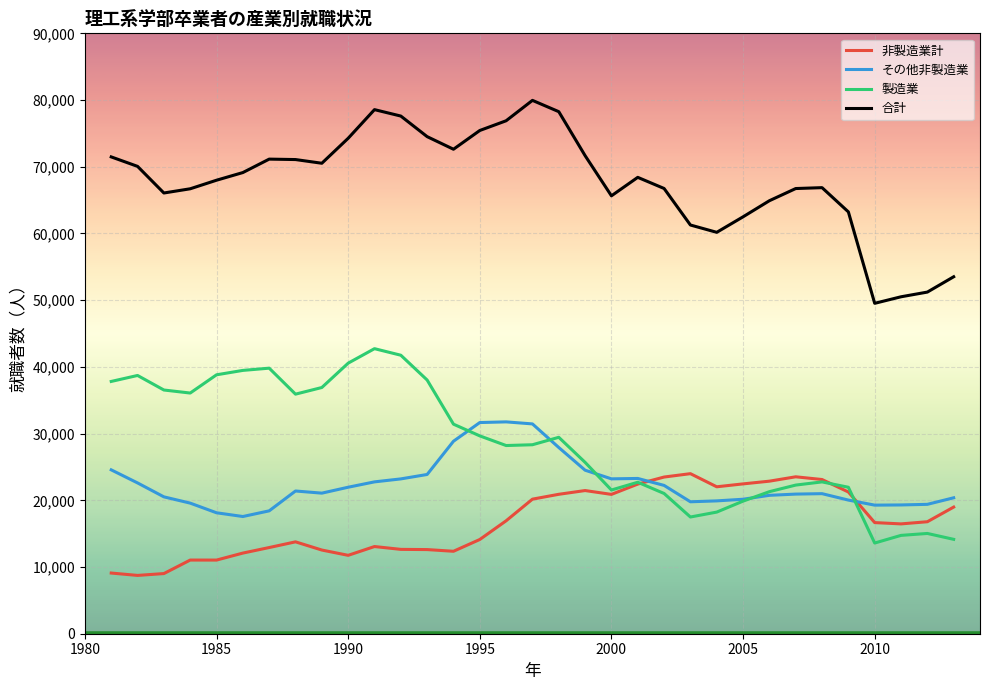

True or false: 製造業 and 合計 intersect in this chart.

False